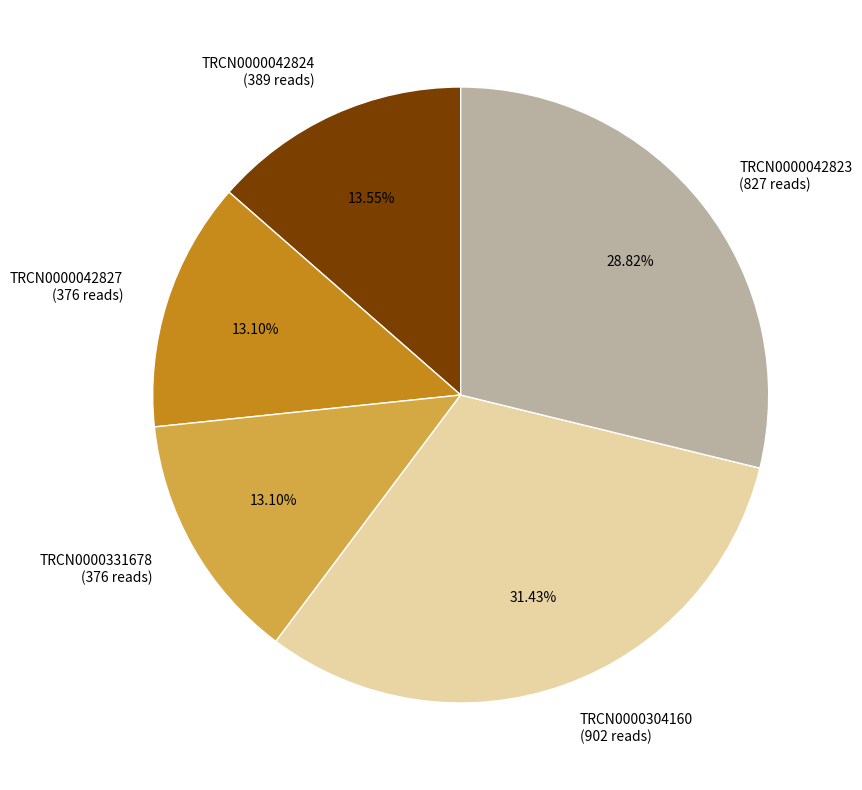

To the nearest percent, what is the difference between the TRCN0000042823 and TRCN0000304160 slice percentages?

3%